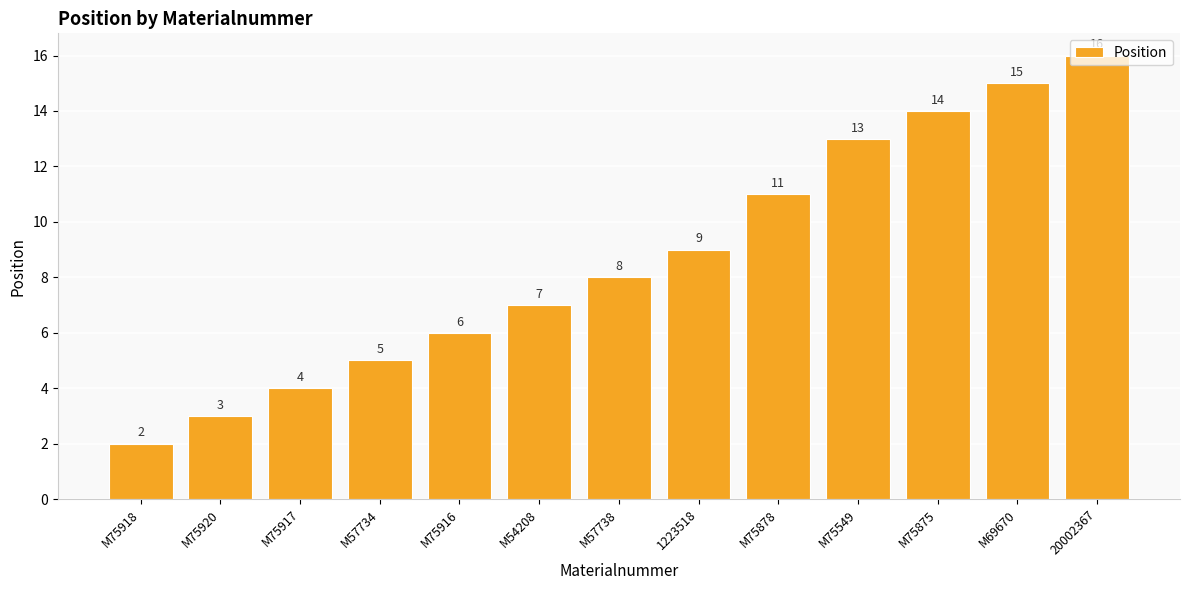

How many bars are there in total?

13